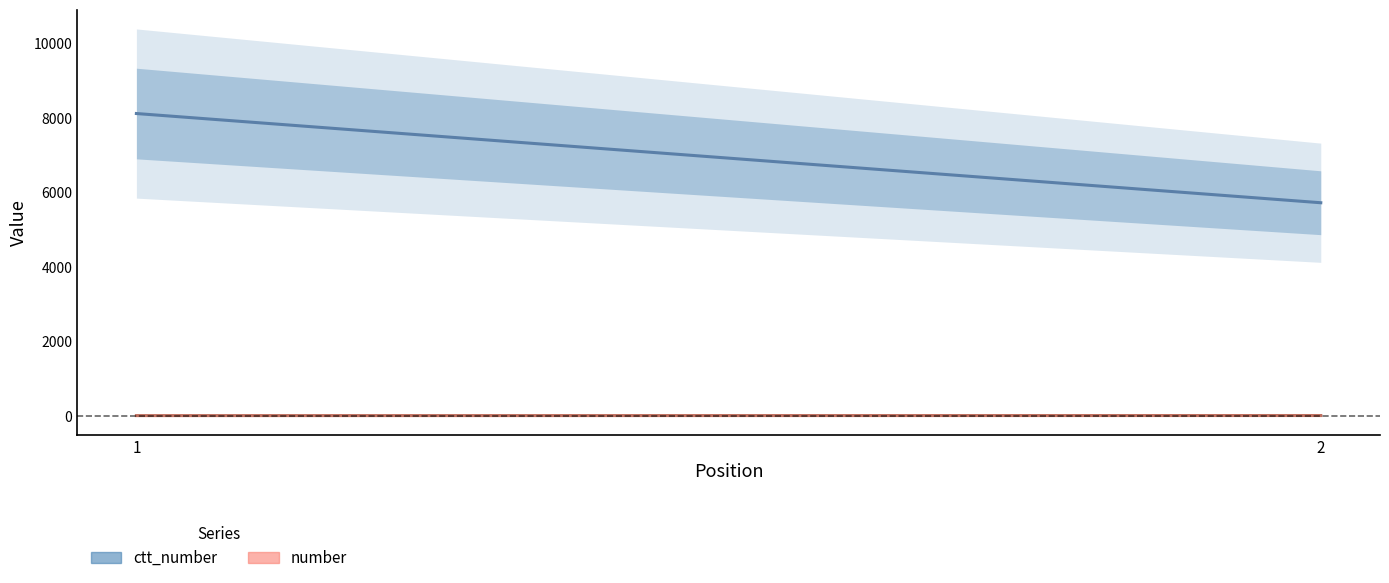

Reading left to right, list all the values displayed in this chart.

ctt_number: 1=8113.5	2=5717.5
number: 1=1.0	2=3.0